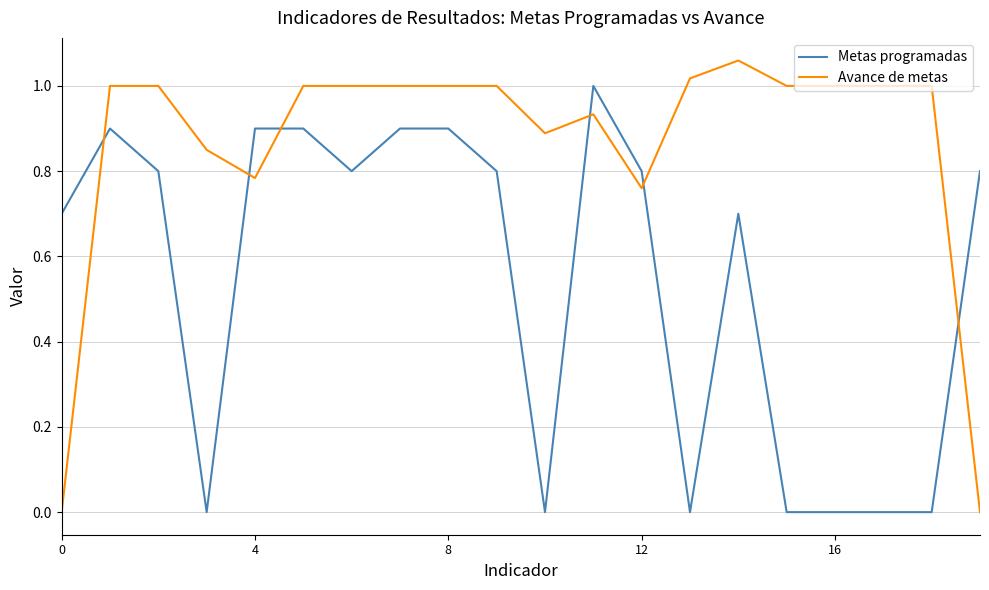

What is the average value of the Metas programadas series?

0.5